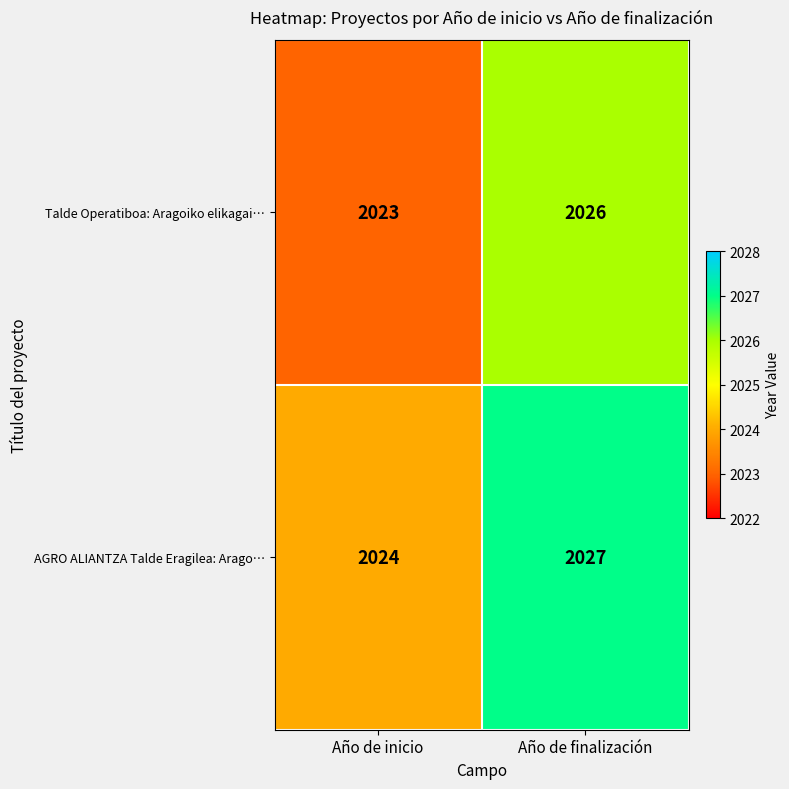

Rank the series by their maximum value, from highest to lowest.

AGRO ALIANTZA Talde Eragilea: Arago…, Talde Operatiboa: Aragoiko elikagai…